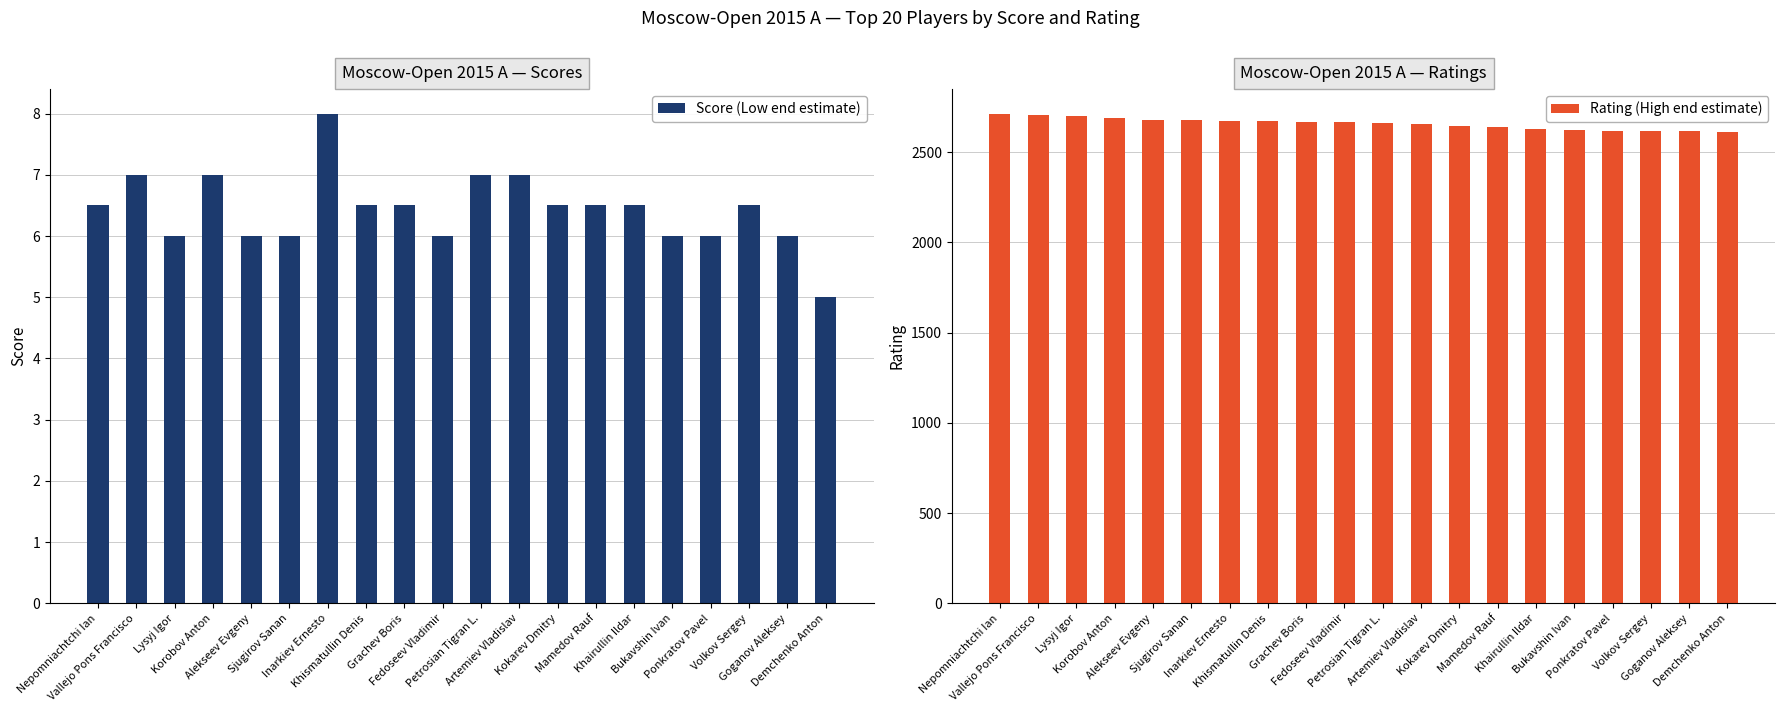

How many bars are there in total?

40